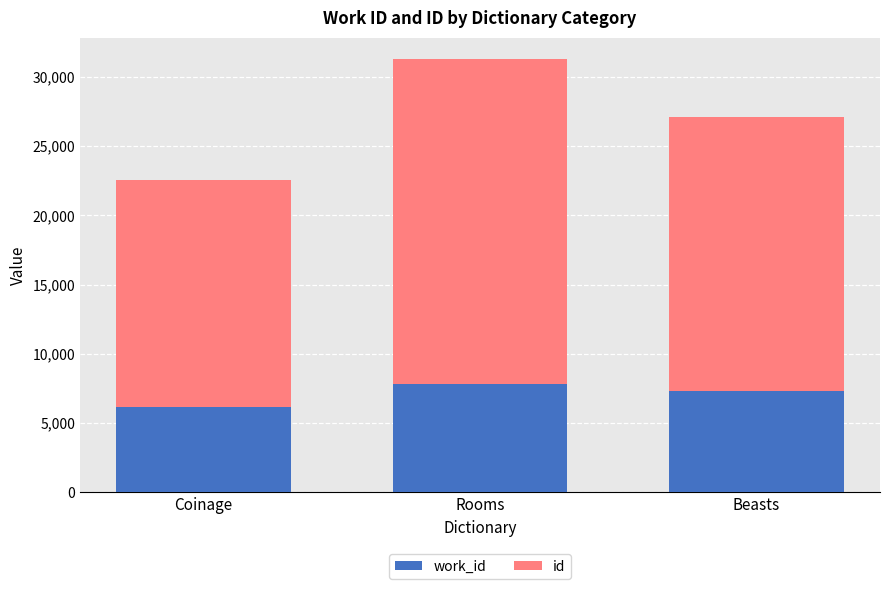

Are the bars grouped side by side (vs. stacked)?

No